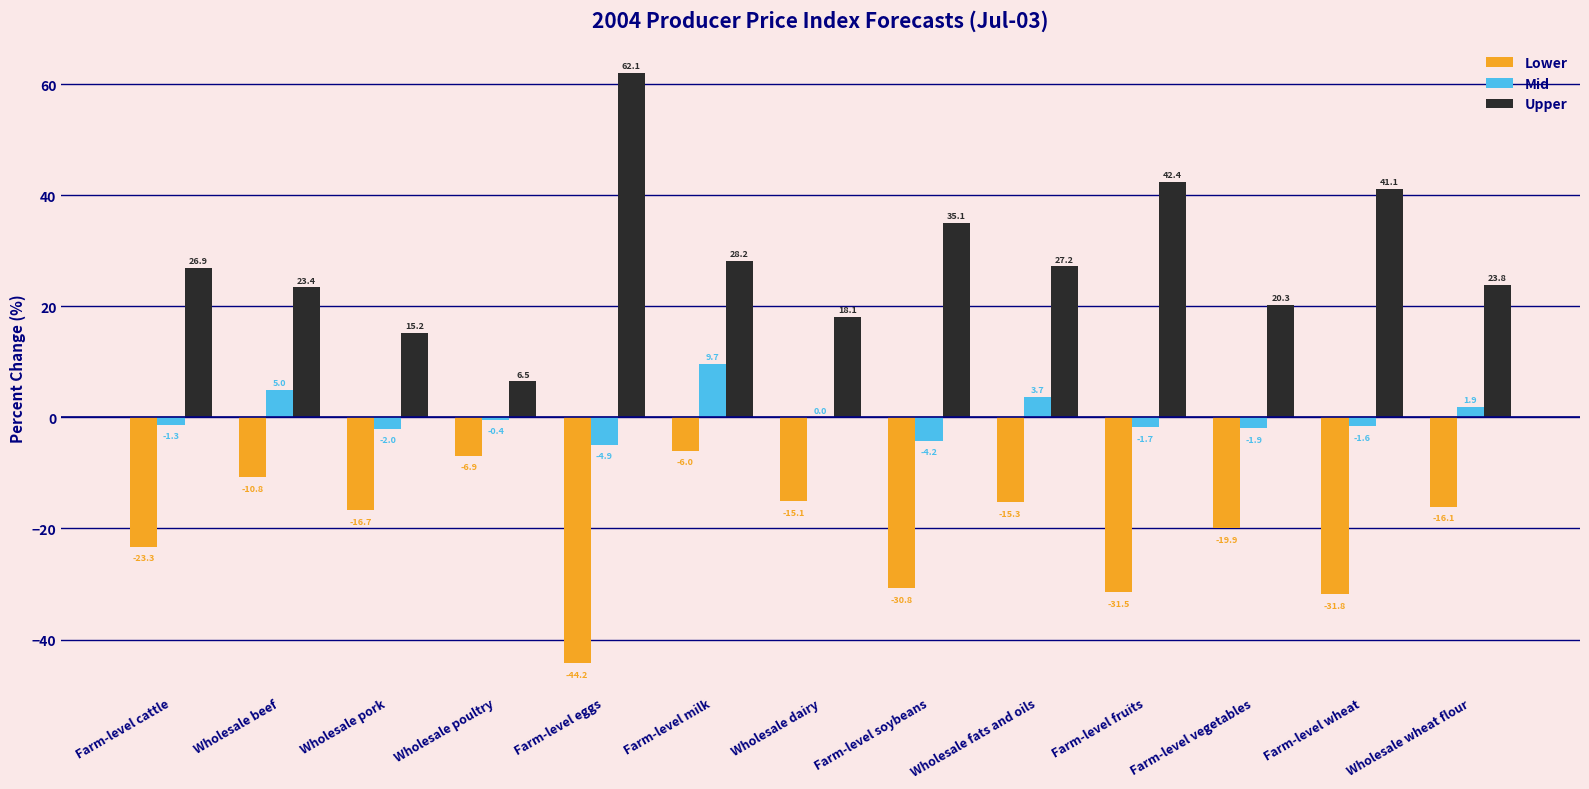

The value of Upper at Wholesale beef is 23.4. True or false?

True